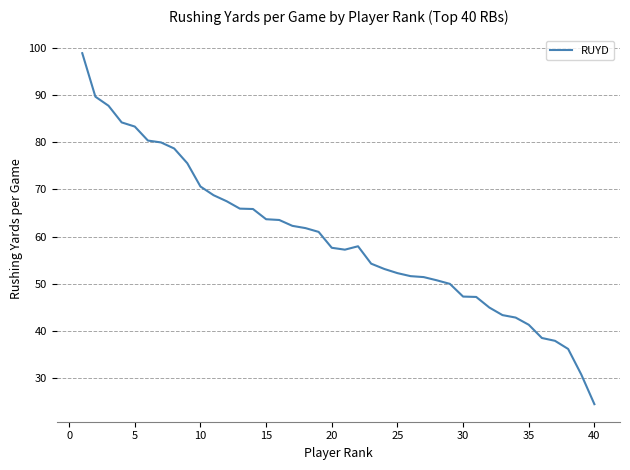

What is the greatest value displayed?

98.8